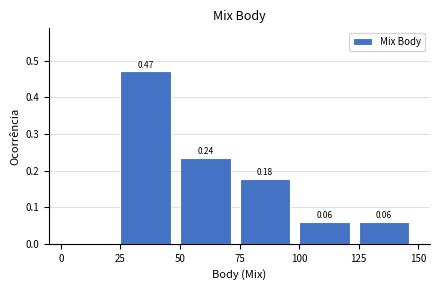

Over which range of the x-axis is the bar tallest?

25 to 50